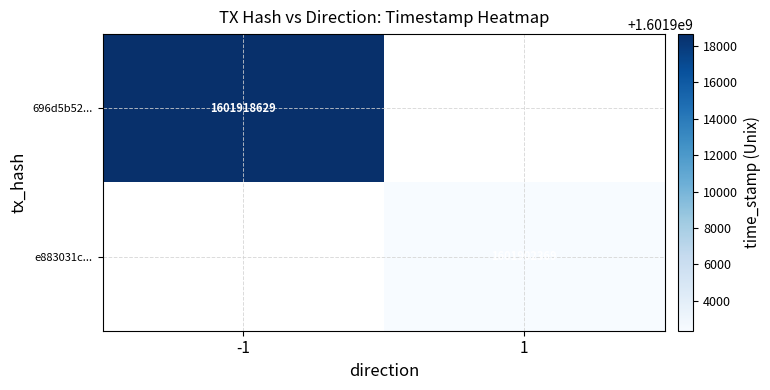

What is the greatest value displayed?

1601918629.0